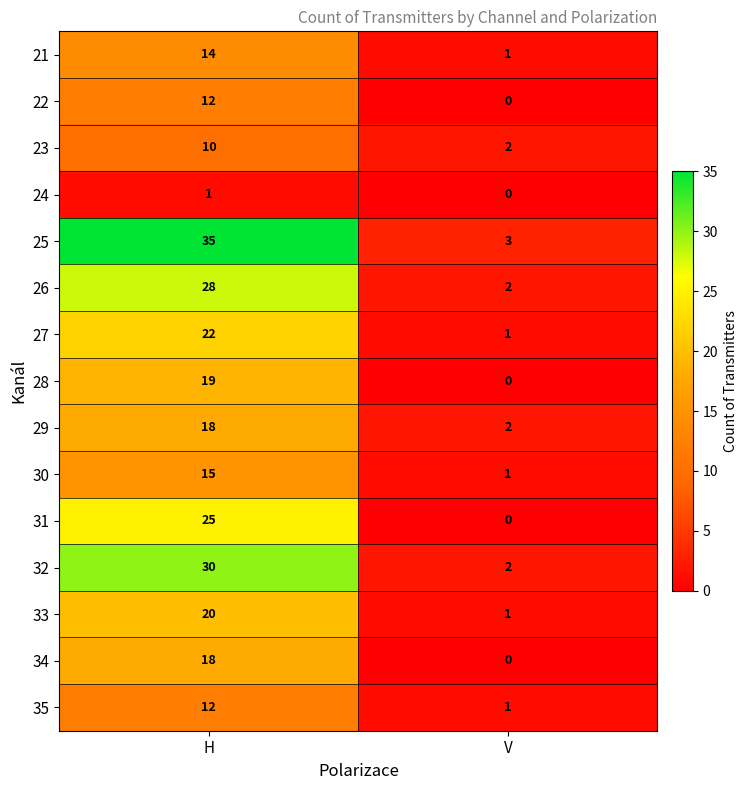

How many distinct data groups are displayed?

15